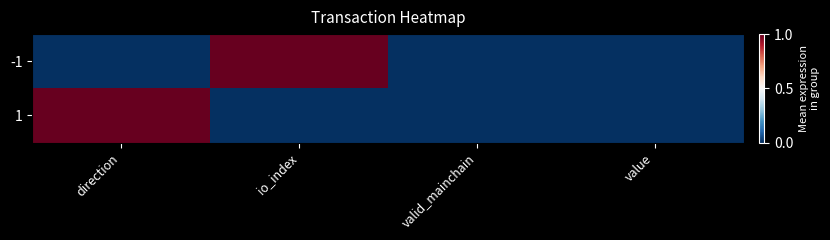

What is the maximum value shown in the chart?

1